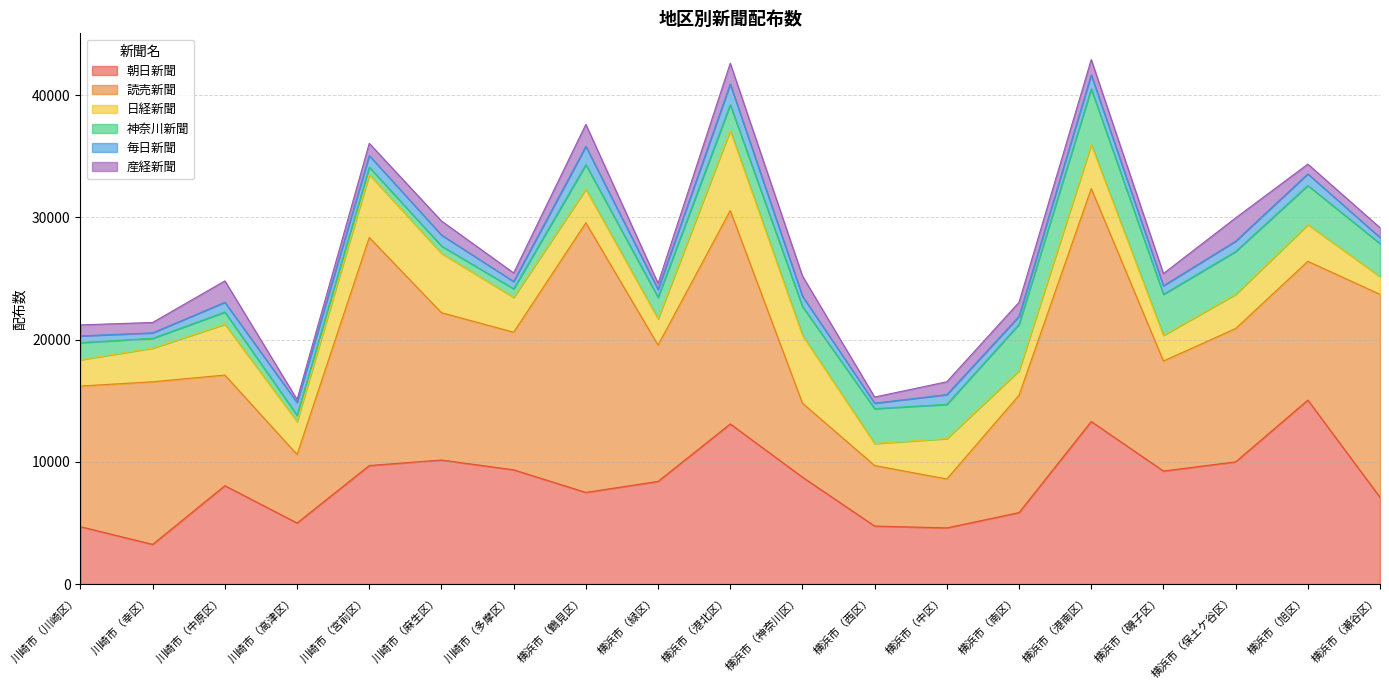

At which category does the chart reach its peak across all series?

横浜市（鶴見区）